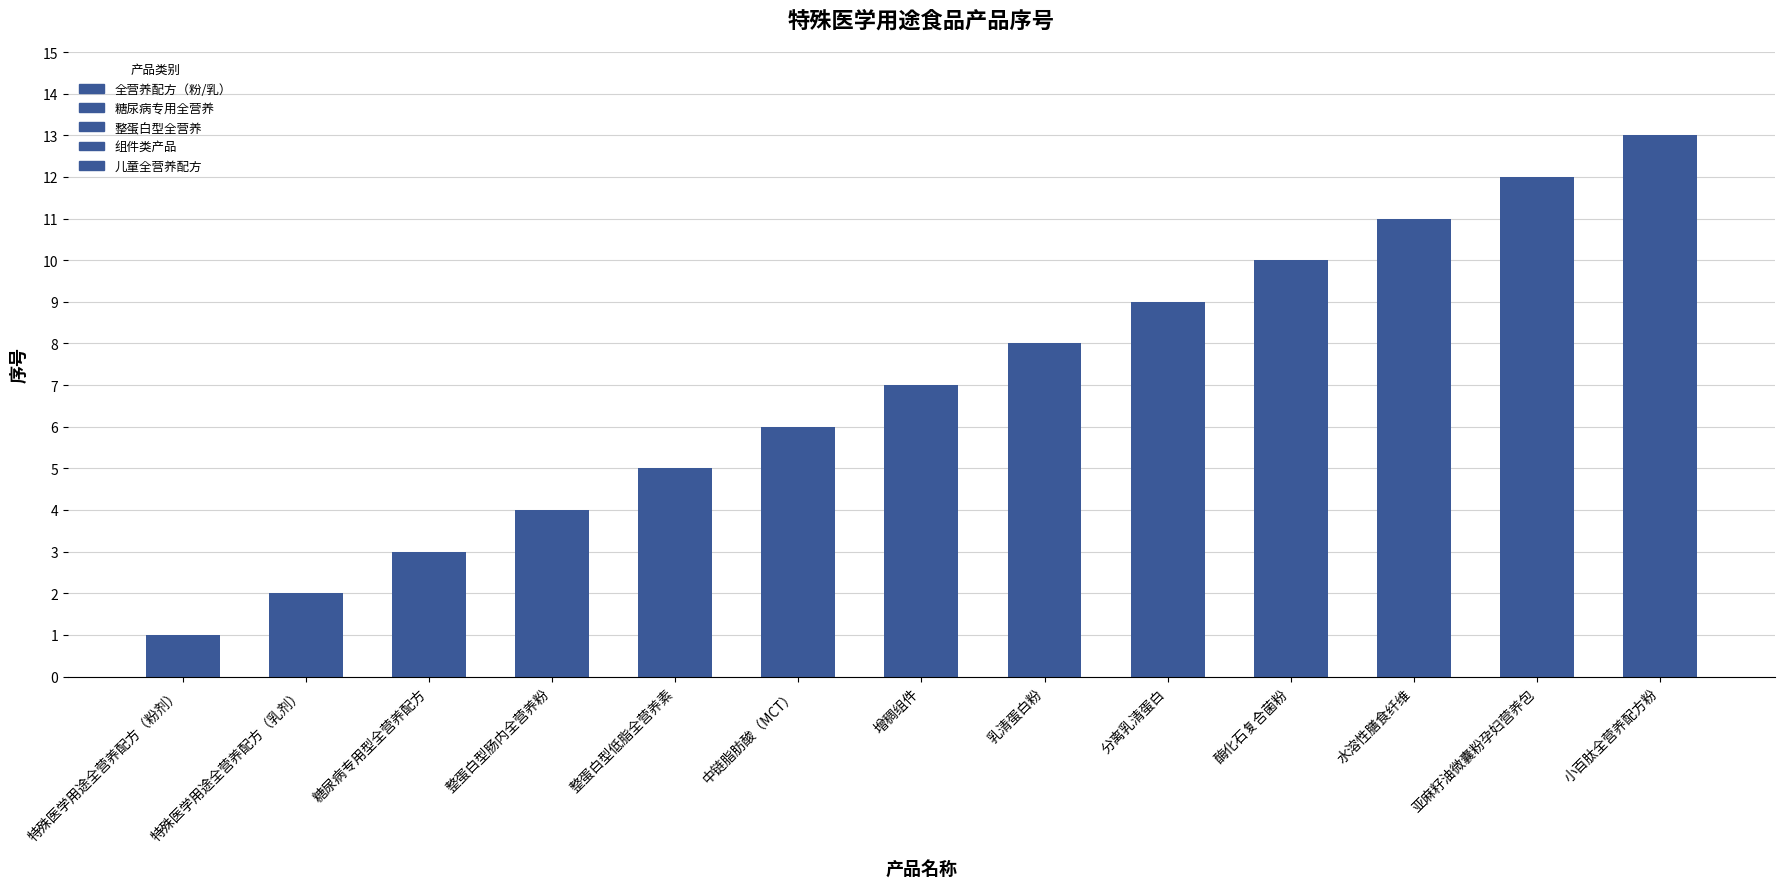

List the labels in order of value, smallest first.

特殊医学用途全营养配方（粉剂）, 特殊医学用途全营养配方（乳剂）, 糖尿病专用型全营养配方, 整蛋白型肠内全营养粉, 整蛋白型低脂全营养素, 中链脂肪酸（MCT）, 增稠组件, 乳清蛋白粉, 分离乳清蛋白, 酶化石复合菌粉, 水溶性膳食纤维, 亚麻籽油微囊粉孕妇营养包, 小百肽全营养配方粉